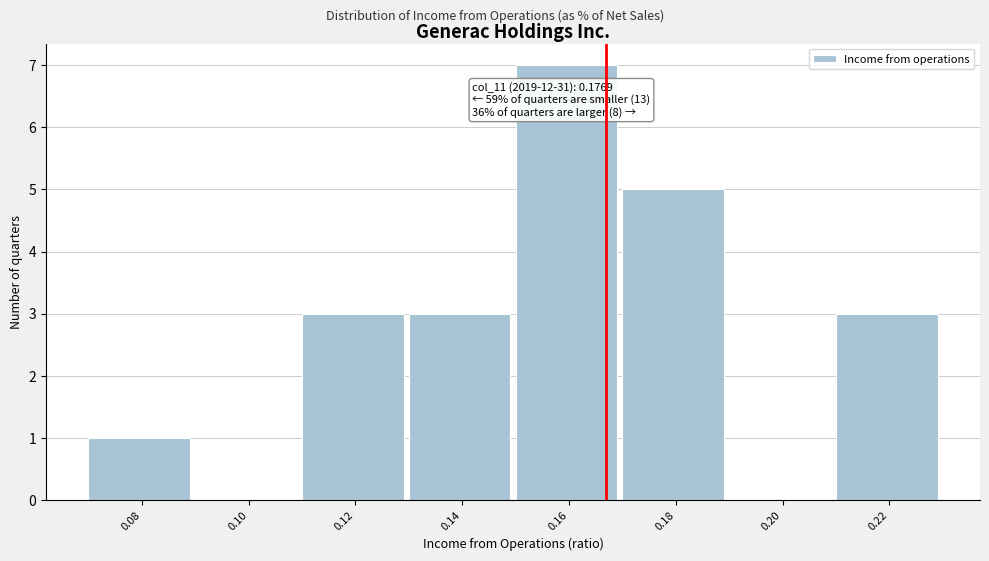

Reading left to right, extract all data points from this chart.

0.08=1	0.10=0	0.12=3	0.14=3	0.16=7	0.18=5	0.20=0	0.22=3